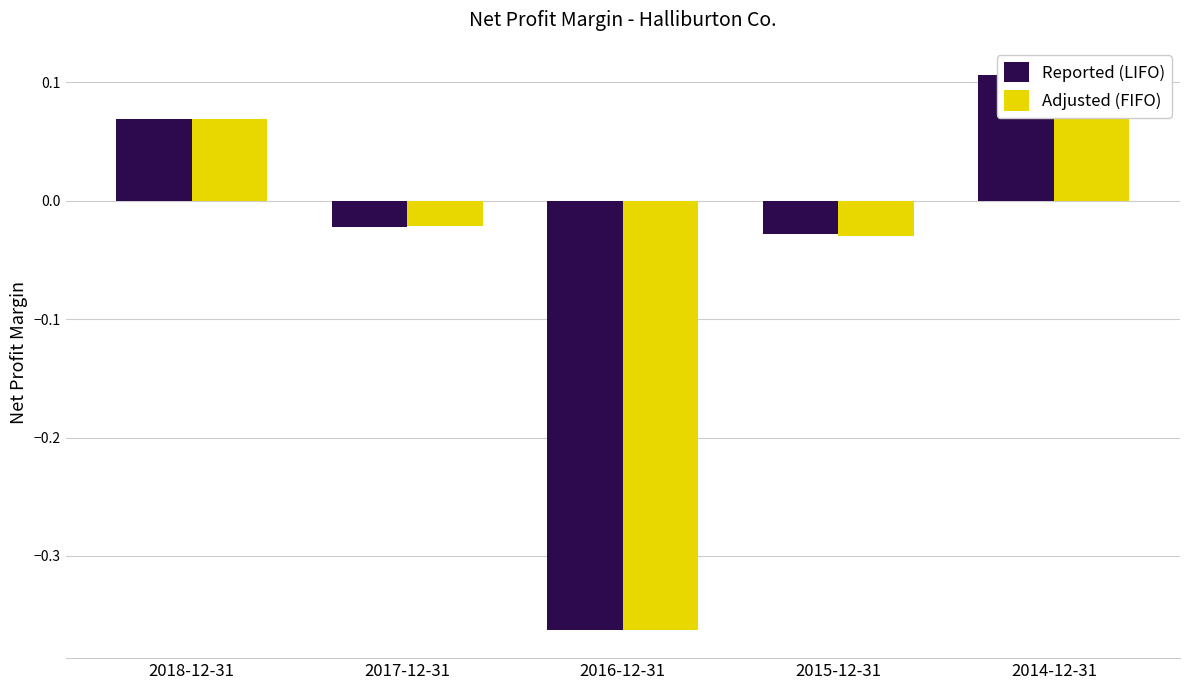

Which series has the largest total across all categories?

Reported (LIFO)